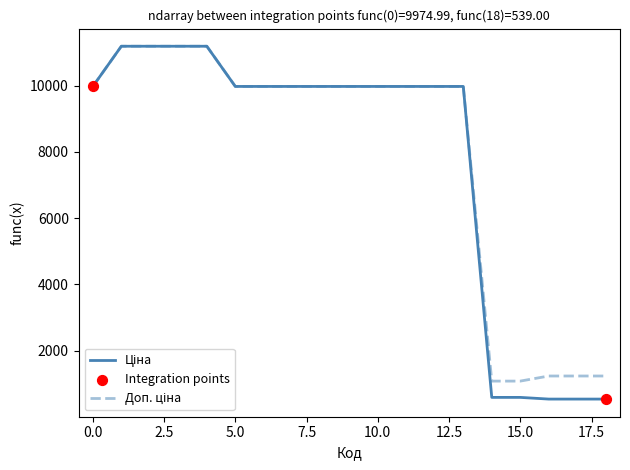

What is the smallest value displayed?

539.0